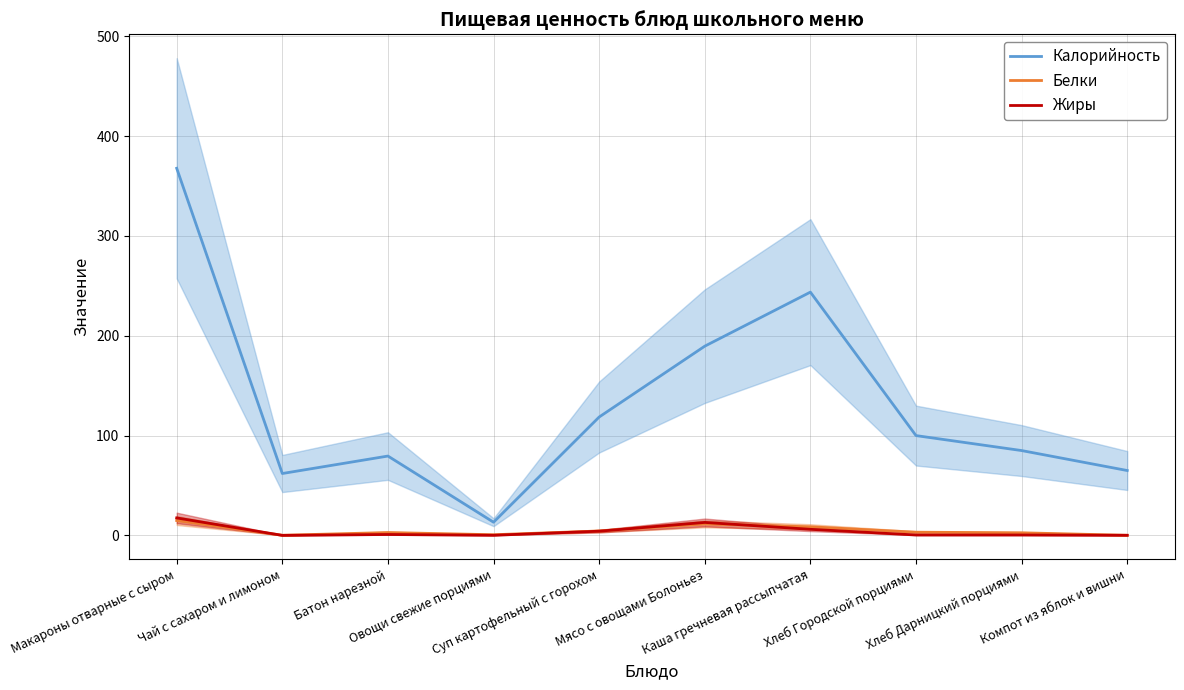

True or false: Калорийность and Жиры intersect in this chart.

False